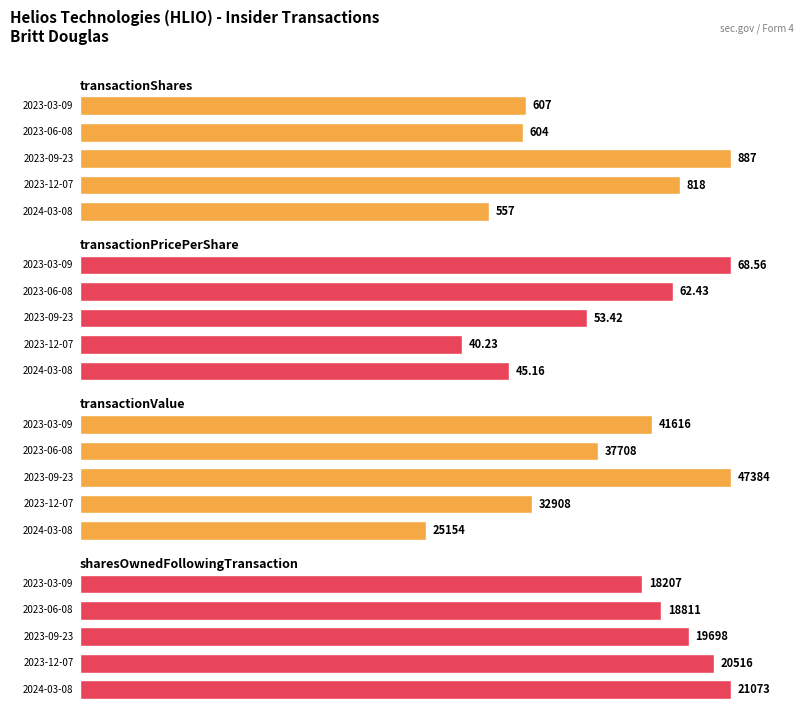

What are all the series names shown in the legend?

transactionShares, transactionPricePerShare, transactionValue, sharesOwnedFollowingTransaction